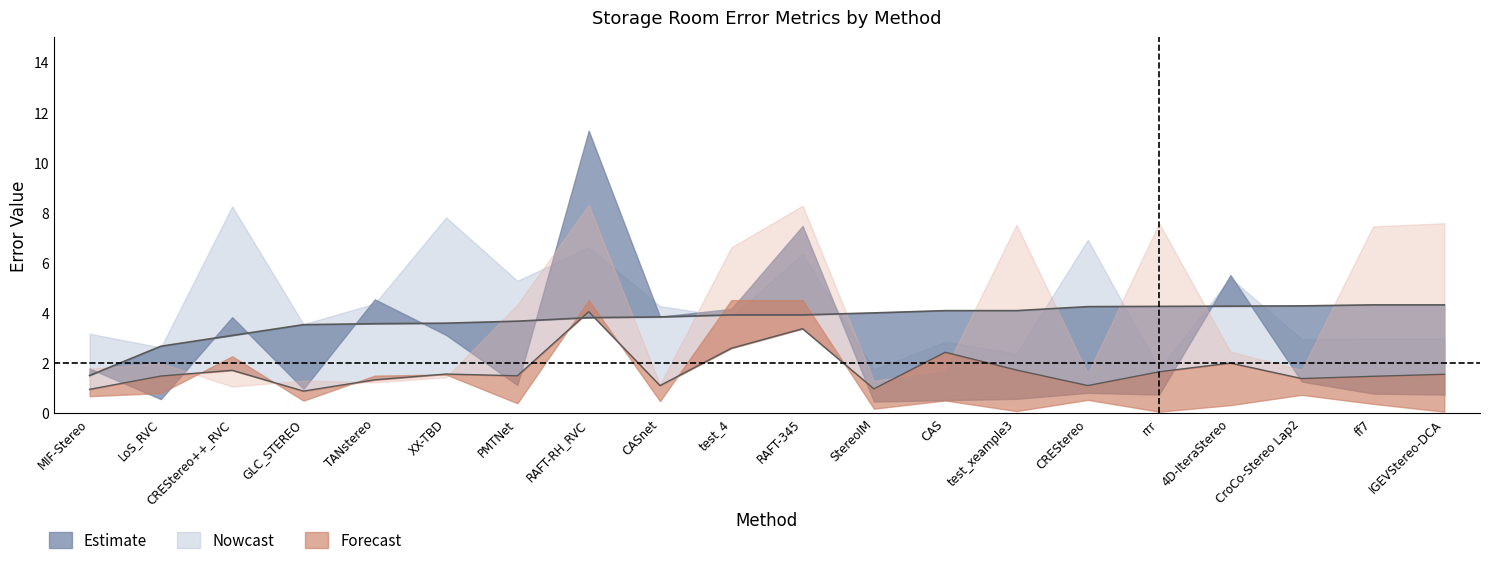

At which label does all reach its minimum?

GLC_STEREO